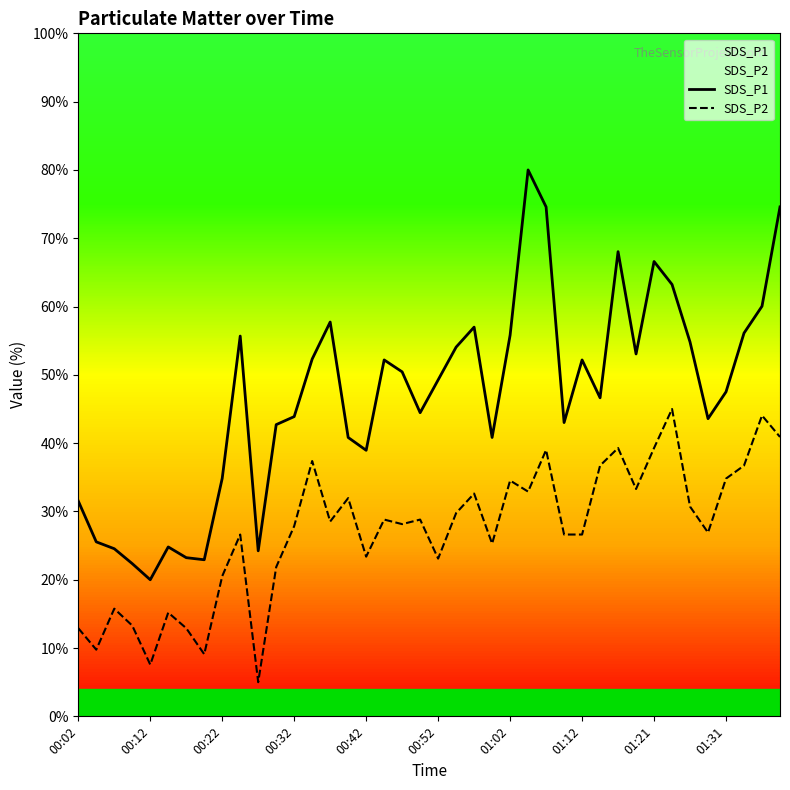

True or false: SDS_P1 and SDS_P2 intersect in this chart.

False